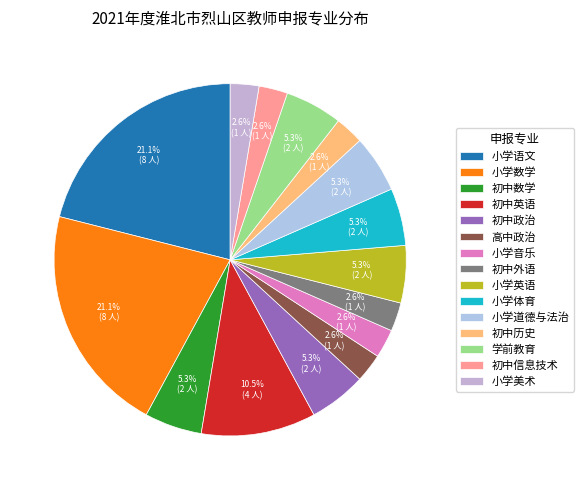

What percentage is NOT represented by 小学美术?

97.4%